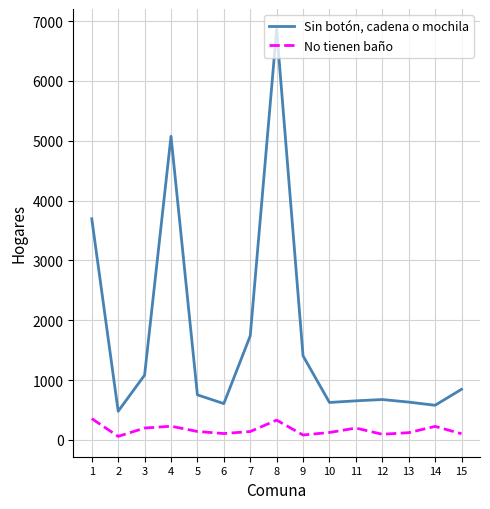

Rank the series at 1 from lowest to highest value.

No tienen baño, Sin botón, cadena o mochila